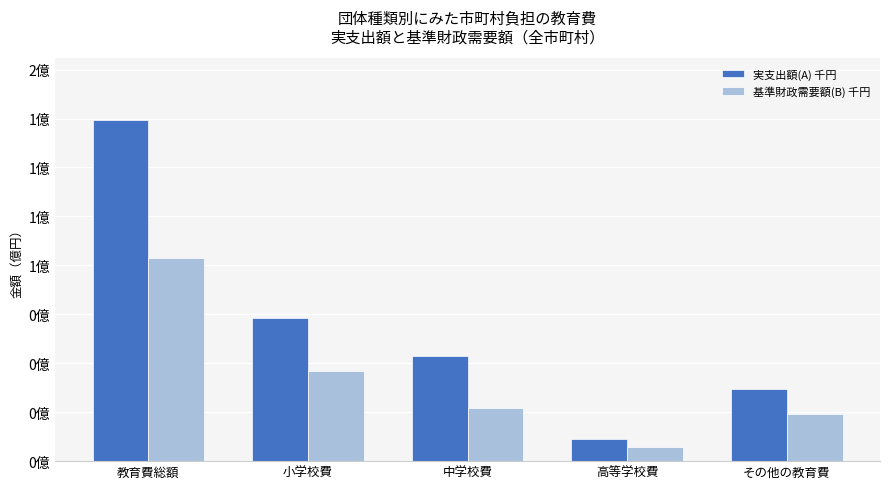

Is it true that 基準財政需要額(B) 千円 equals 7025302 at 高等学校費?

True